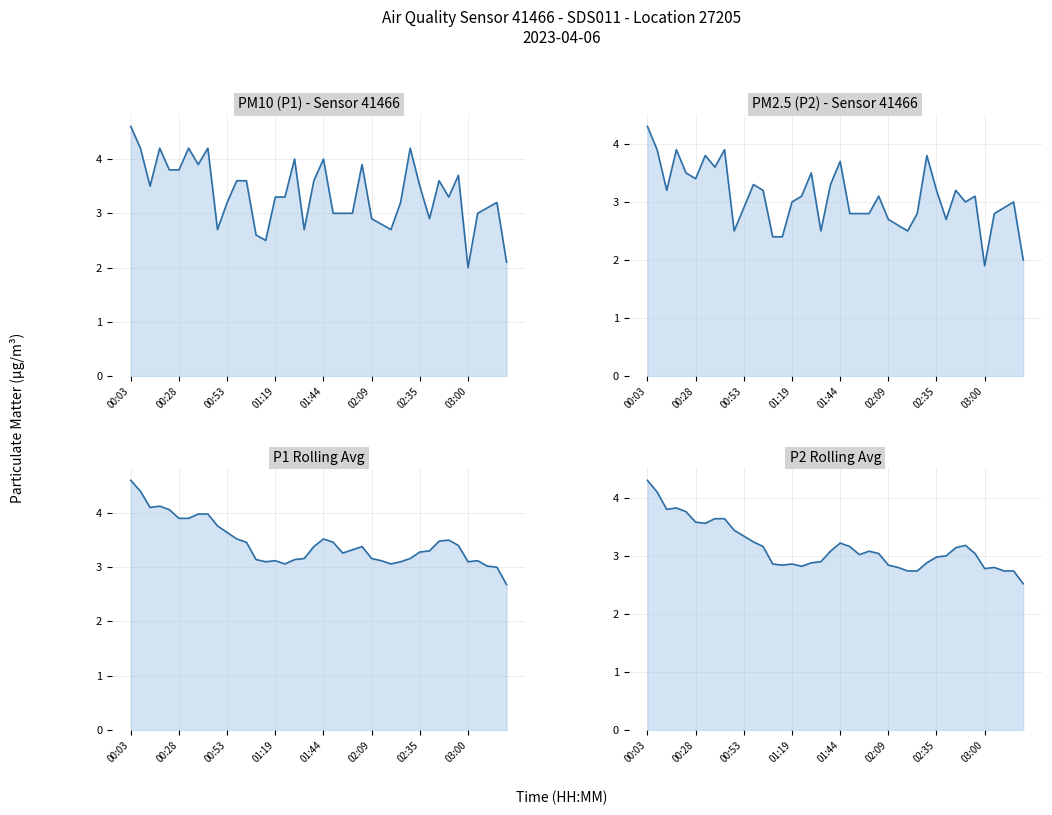

Between 13 and 15, which series saw the biggest shift?

P1